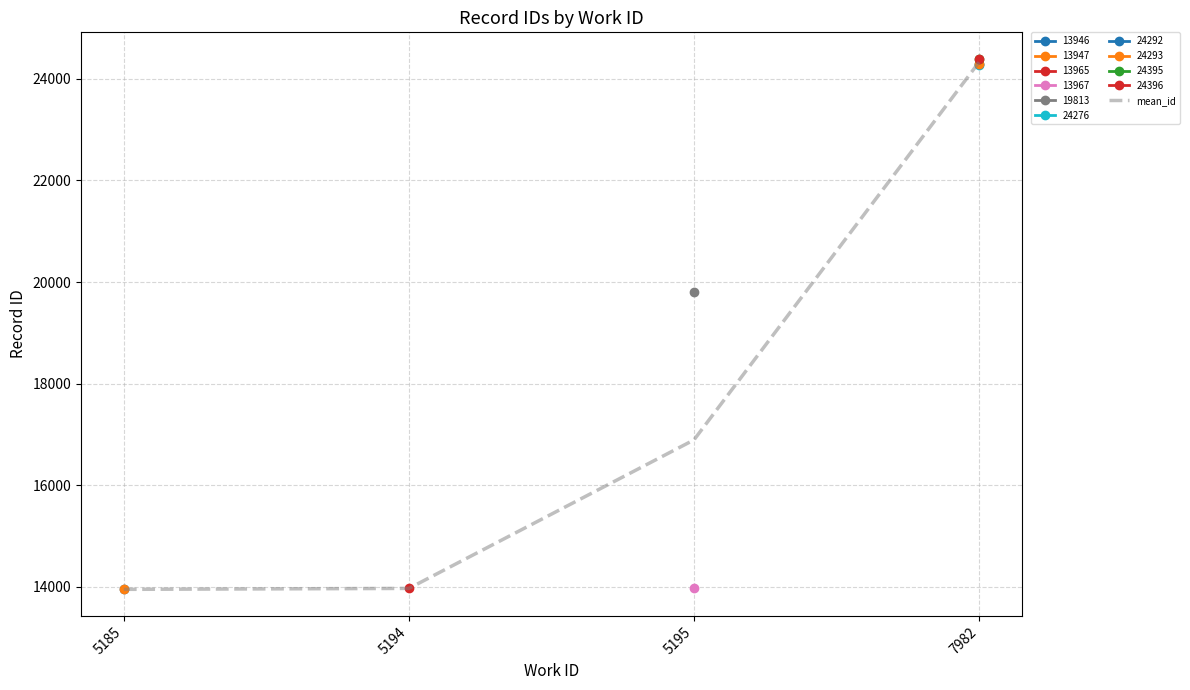

What is the sum of the values at 5194 and 5195?

30855.0